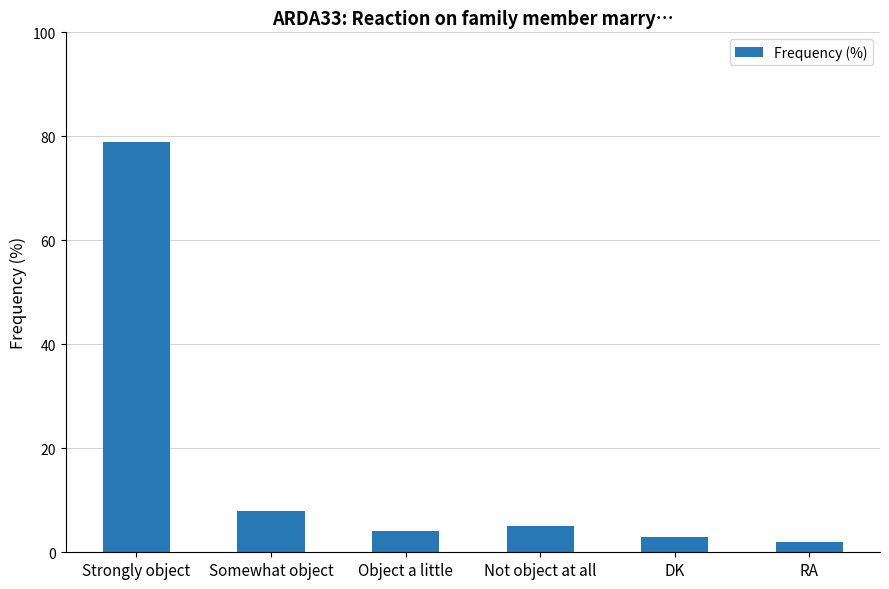

What is the ratio of the value at Not object at all to the value at RA?

2.5